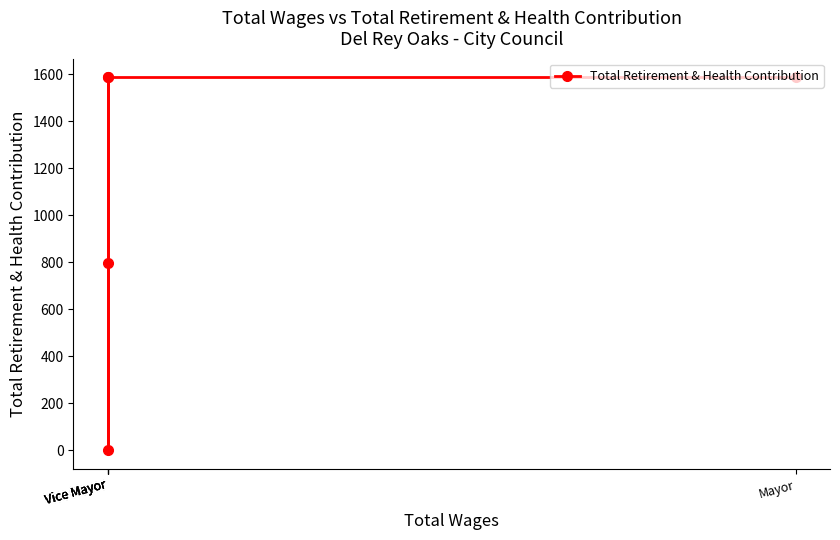

Does the chart display data point markers on the line(s)?

Yes